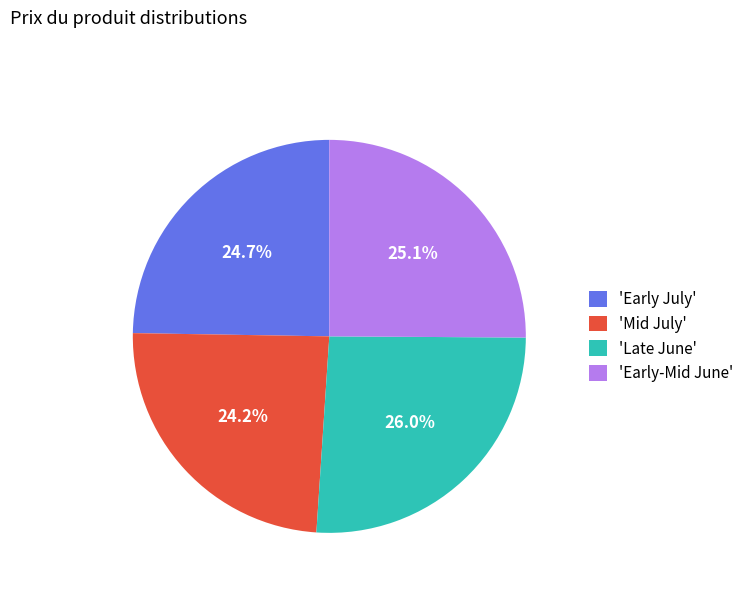

Which slice is the largest?

'Late June'